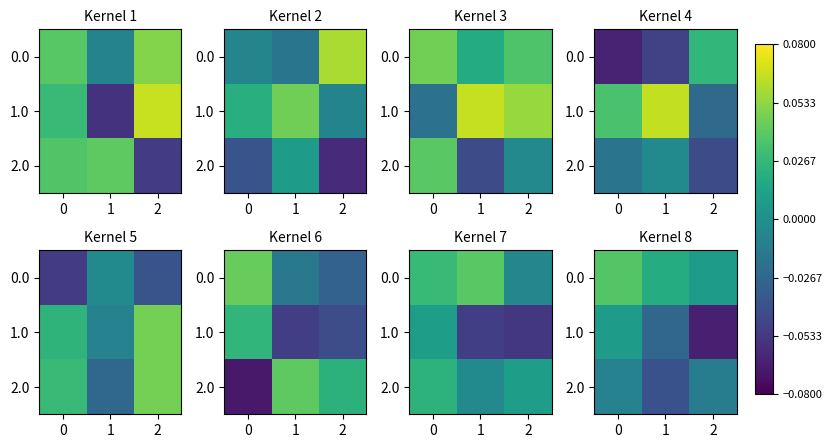

How many data points in 1.0 are less than 0?

2